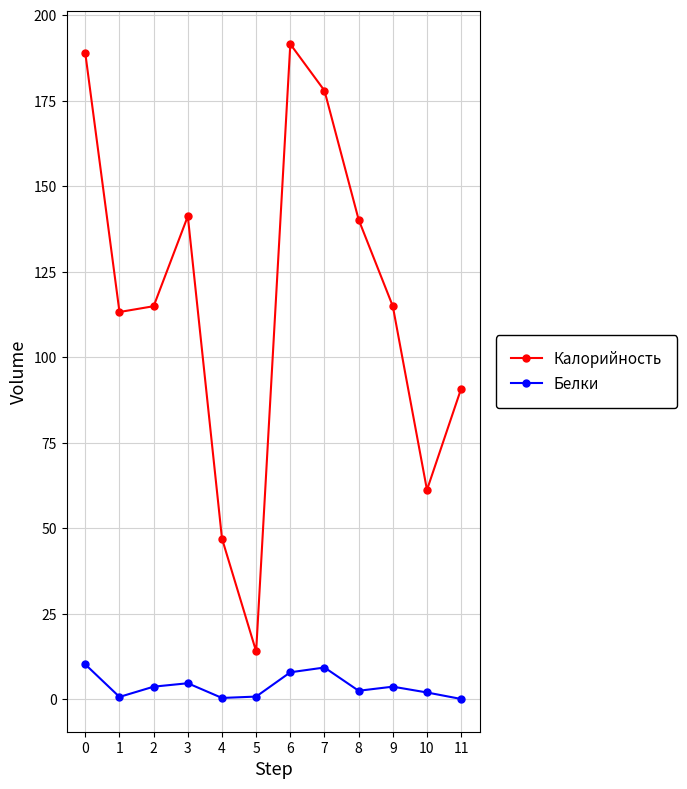

True or false: Белки and Калорийность intersect in this chart.

False